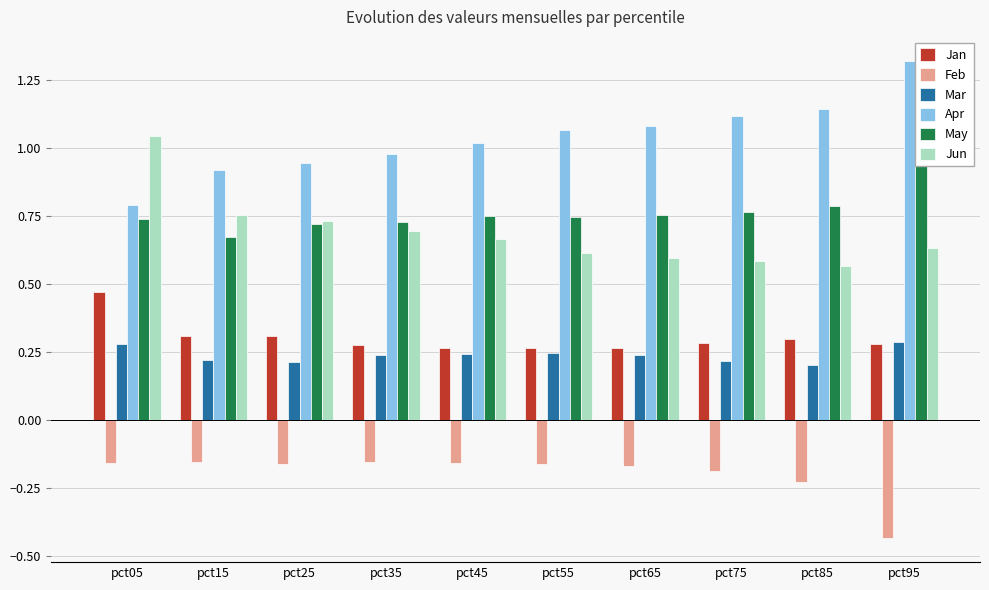

What is the average value of the Feb series?

-0.2